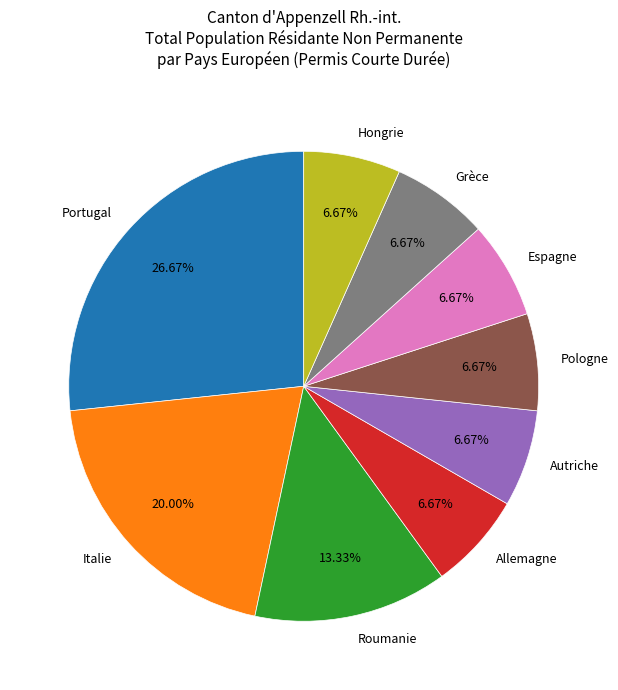

To the nearest percent, what is the difference between the largest and smallest slice percentages?

20%